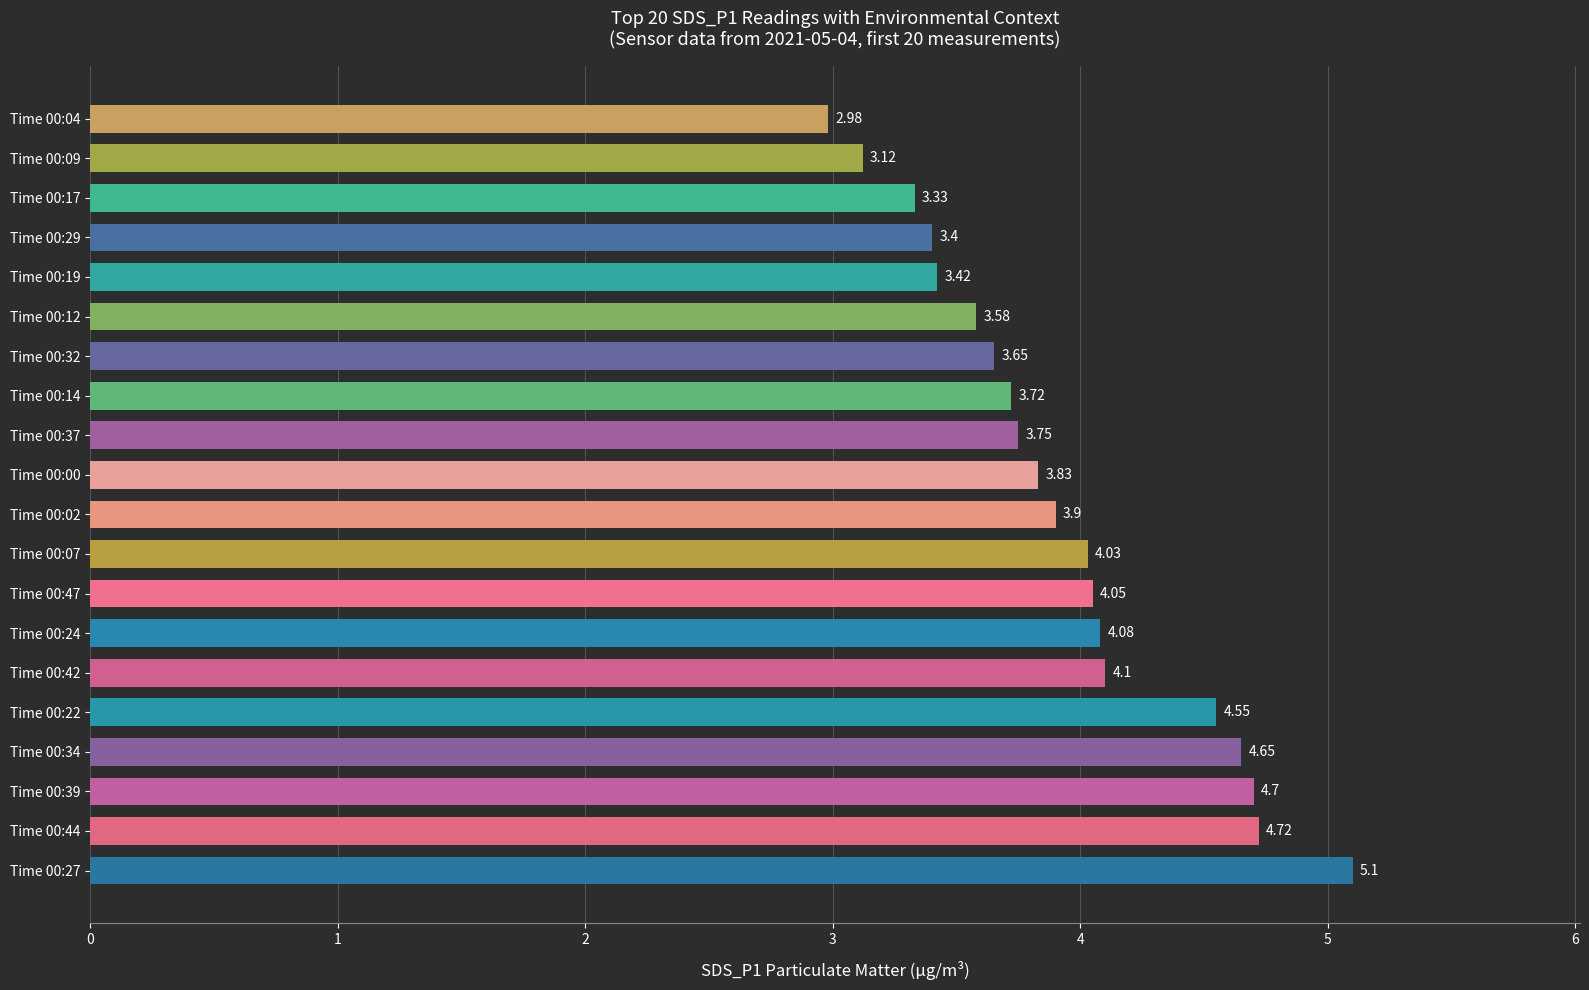

List the labels in order of value, largest first.

Time 00:27, Time 00:44, Time 00:39, Time 00:34, Time 00:22, Time 00:42, Time 00:24, Time 00:47, Time 00:07, Time 00:02, Time 00:00, Time 00:37, Time 00:14, Time 00:32, Time 00:12, Time 00:19, Time 00:29, Time 00:17, Time 00:09, Time 00:04